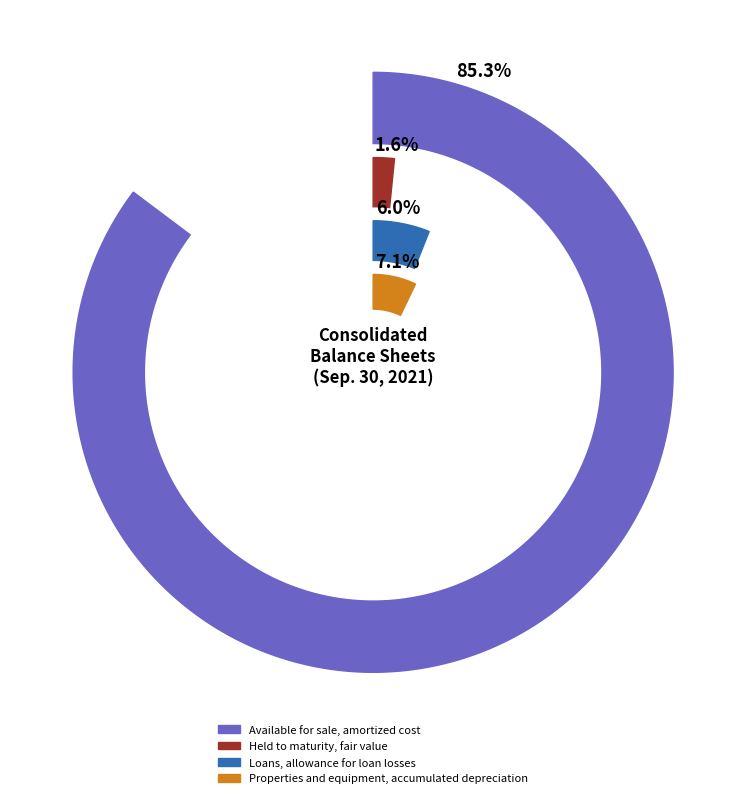

To the nearest percent, what is the difference between the largest and smallest slice percentages?

84%